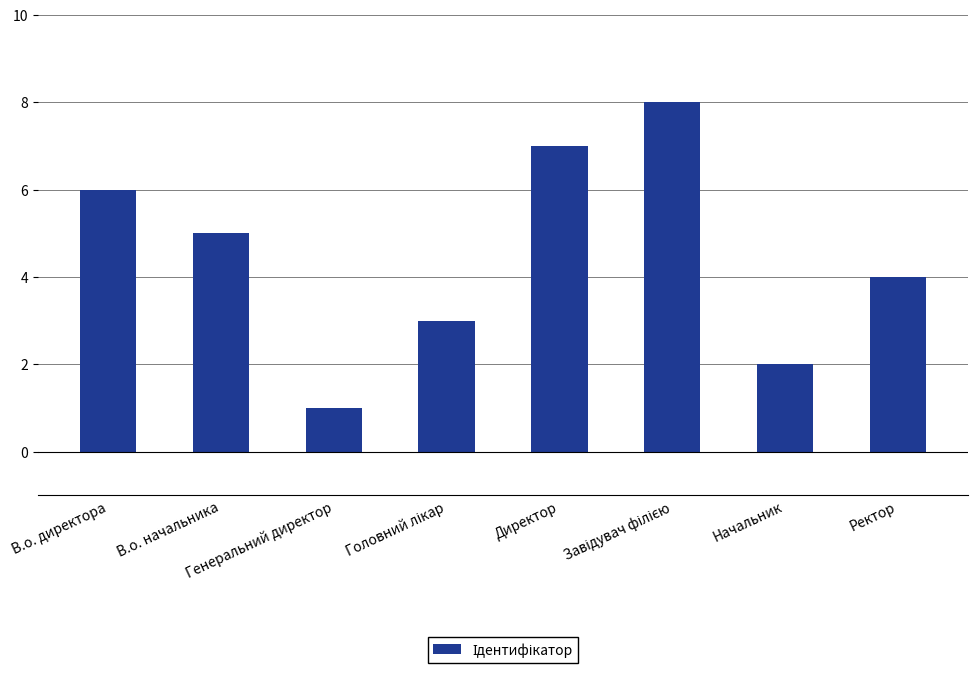

What is the difference between the maximum and minimum values?

7